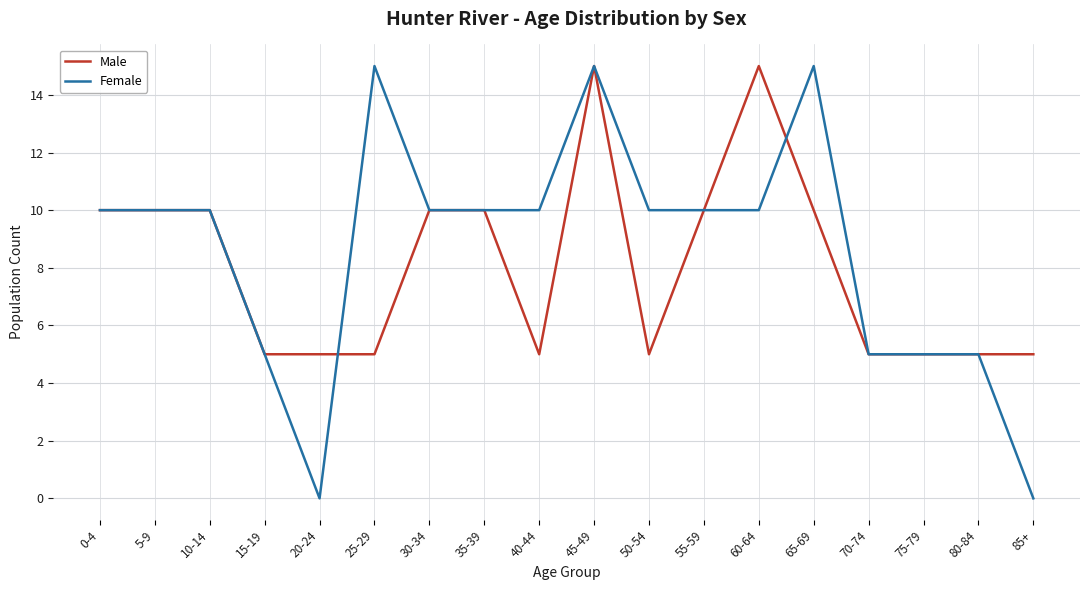

What is the difference between the second highest and minimum values in the Male series?

10